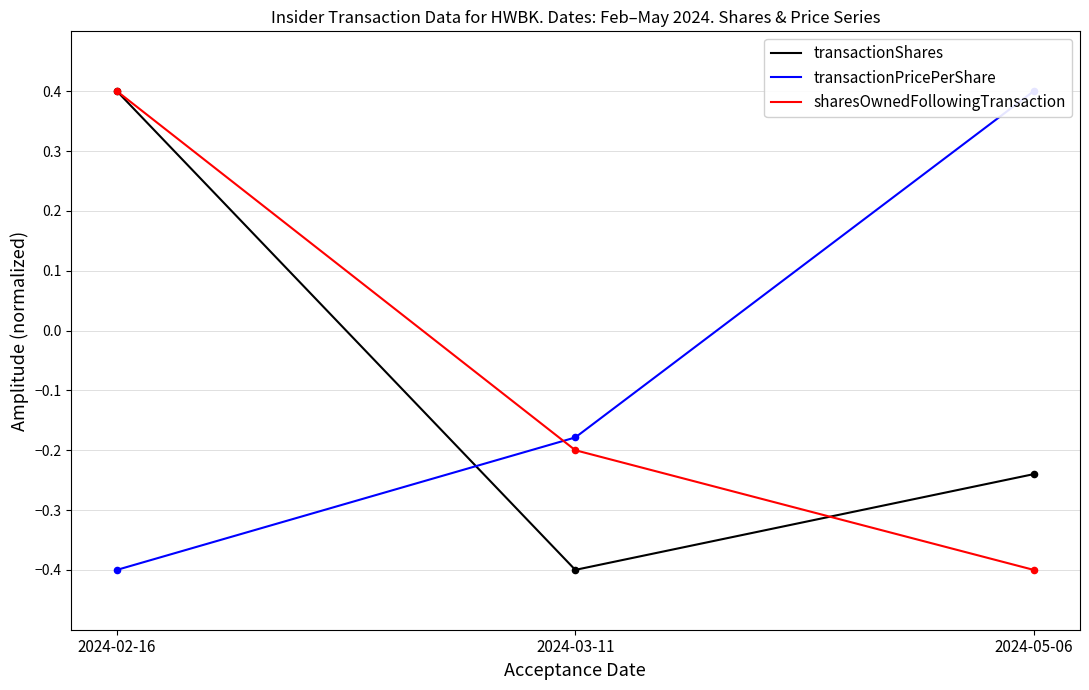

At how many categories does at least one series exceed 0?

2